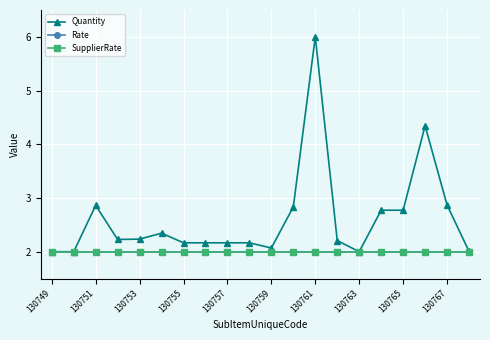

What is the smallest value displayed?

2.0